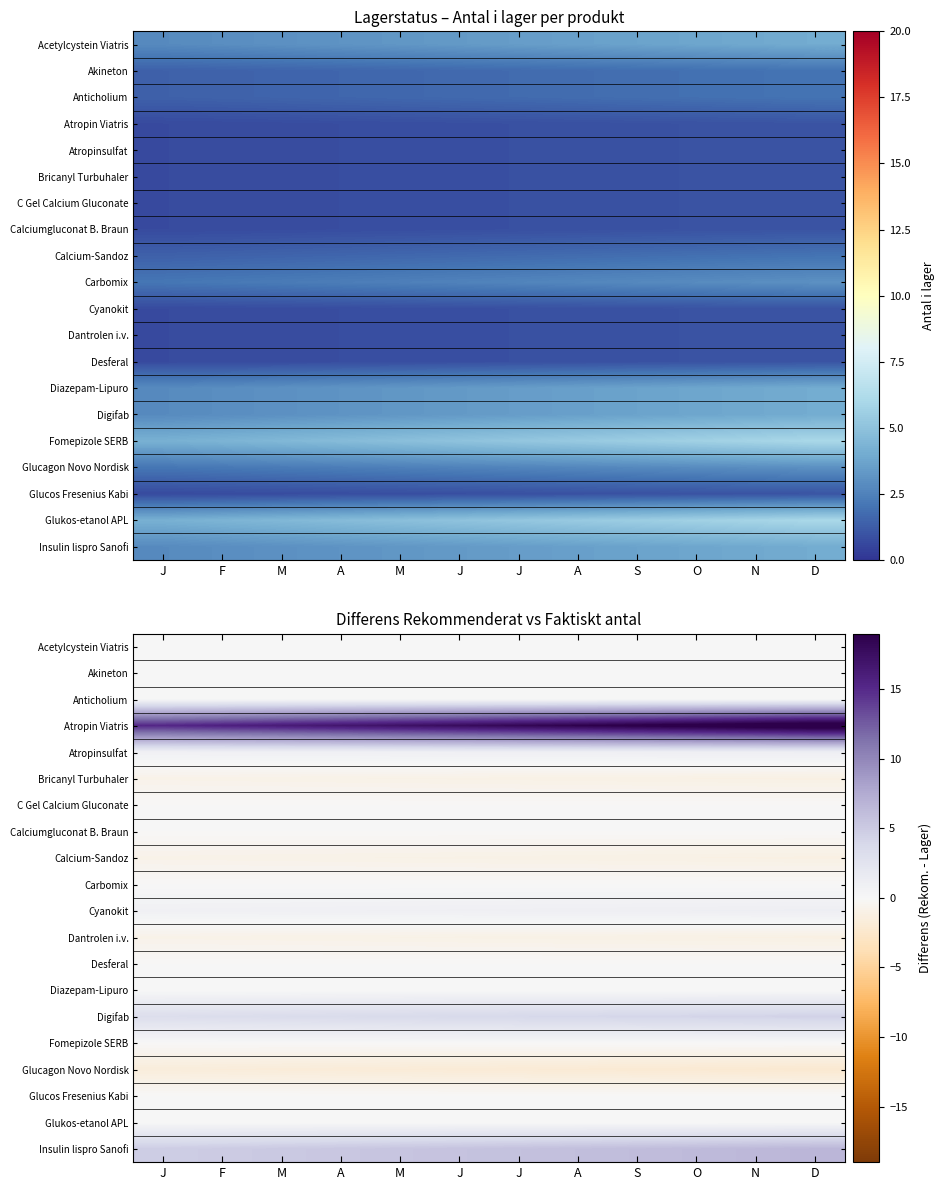

At how many categories does at least one series exceed 14?

12